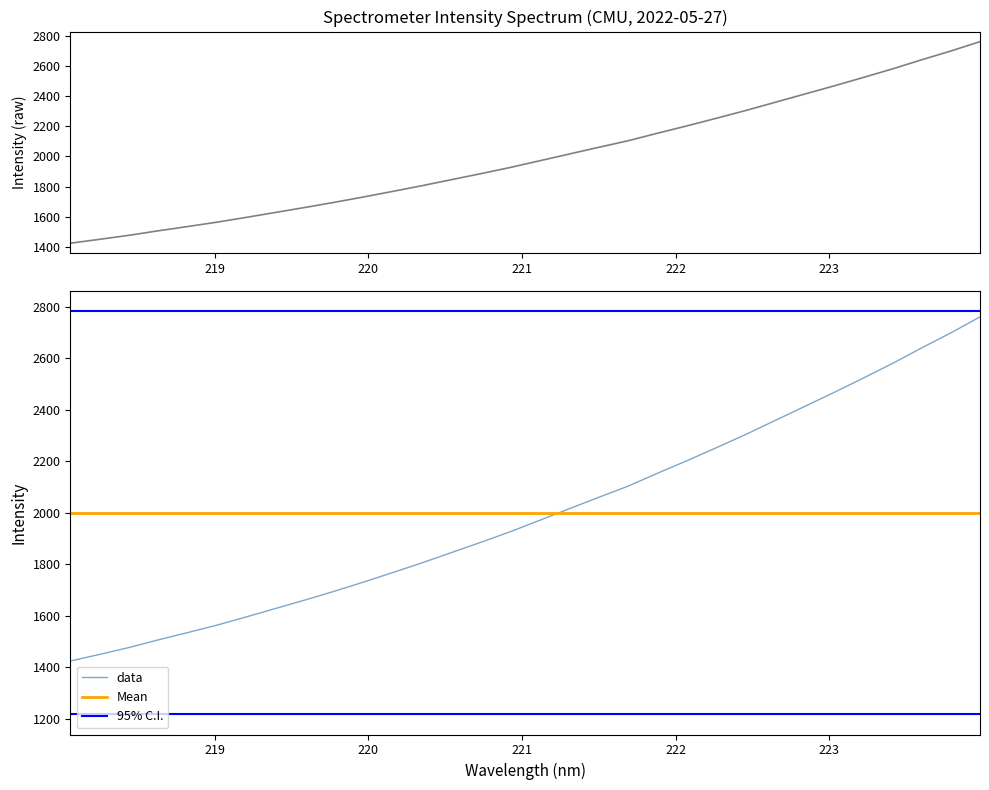

True or false: Mean and 95% C.I. cross at least once.

False